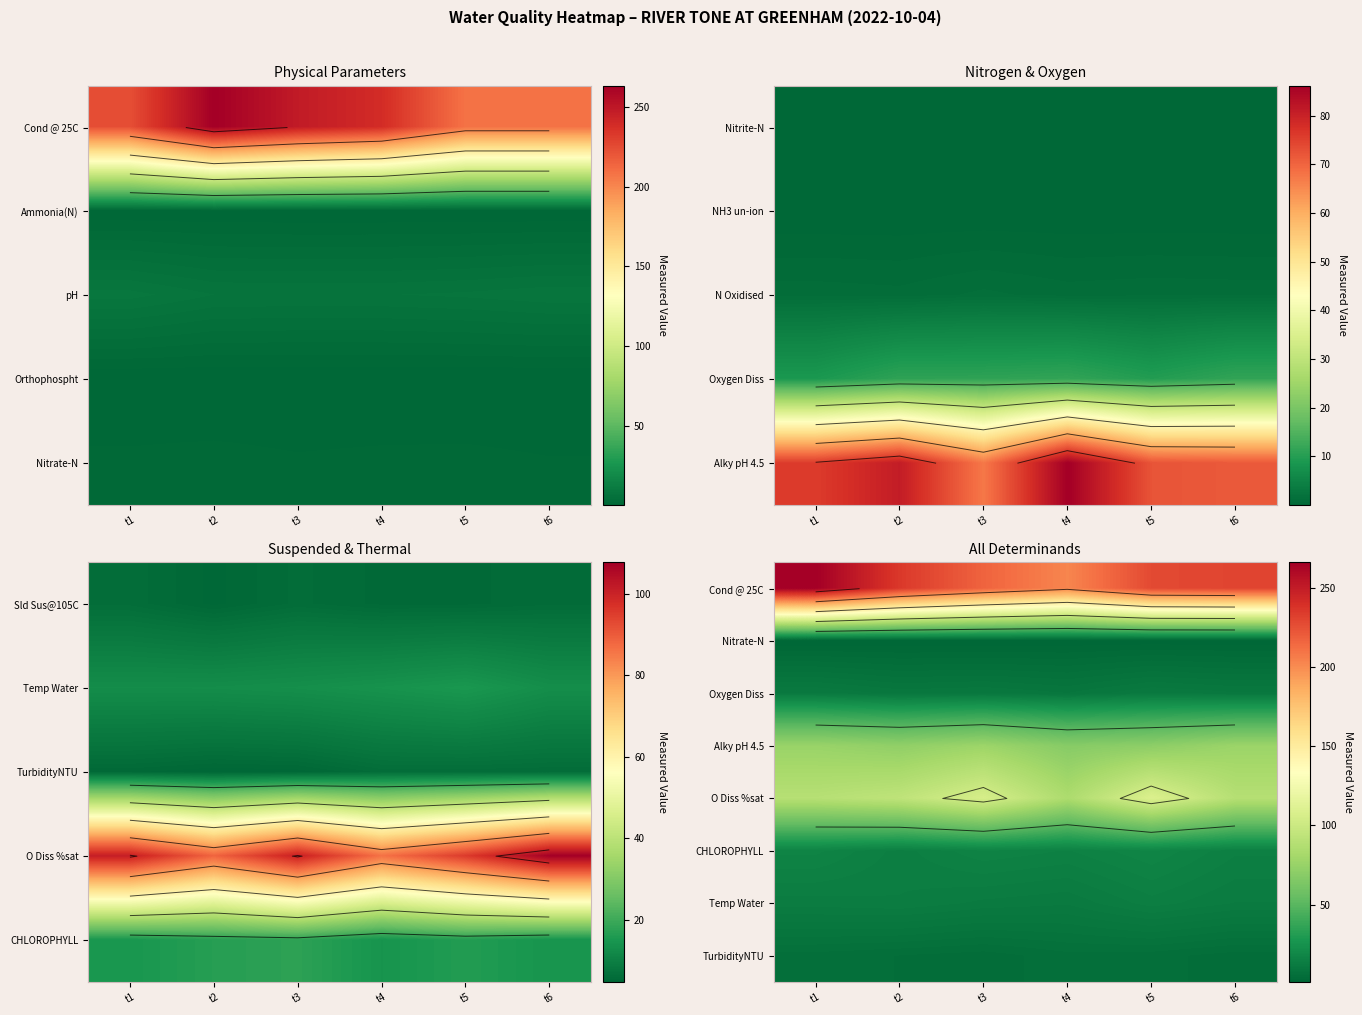

What is the difference between the highest and lowest values at t3?

215.6